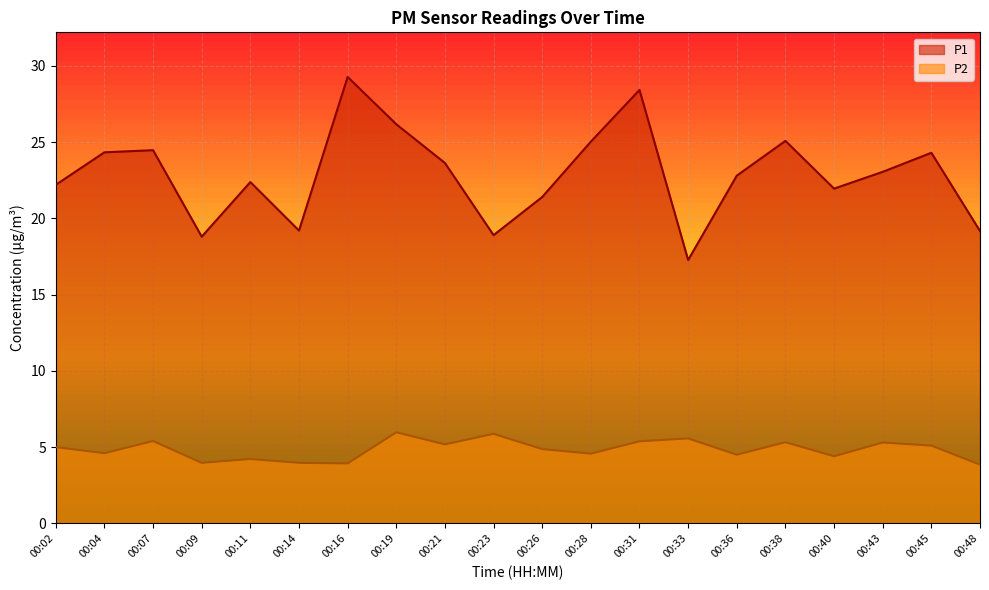

What are all the series names shown in the legend?

P1, P2